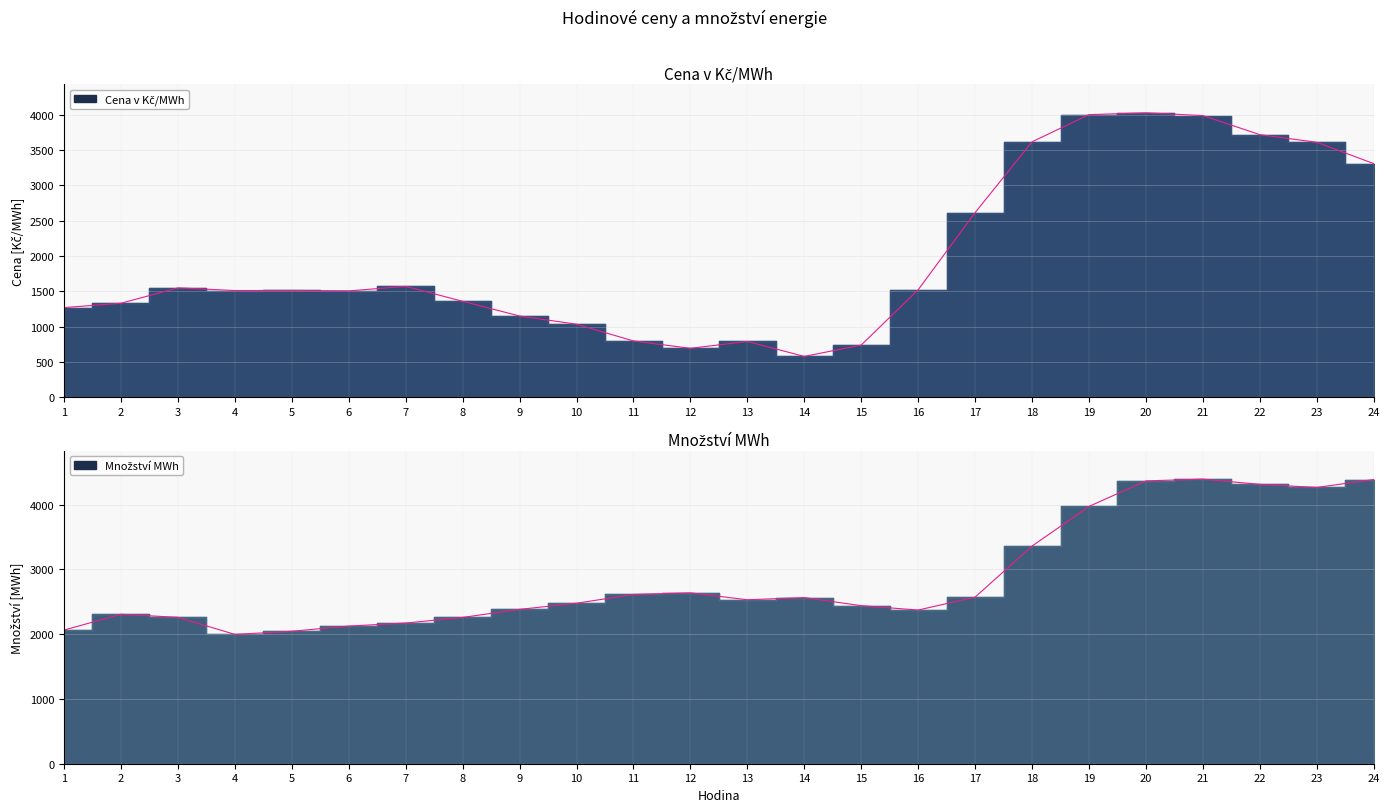

At which label does Cena v Kč/MWh first exceed 1513?

3